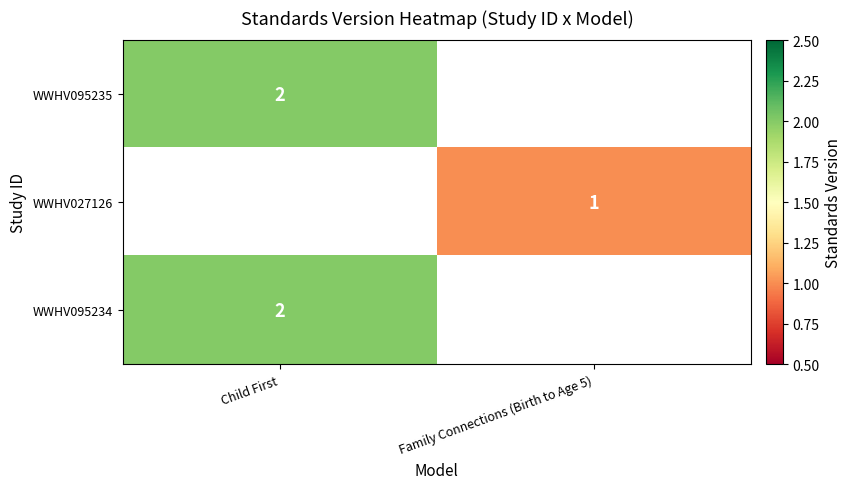

The WWHV027126 series shows 0 at Family Connections (Birth to Age 5). True or false?

False